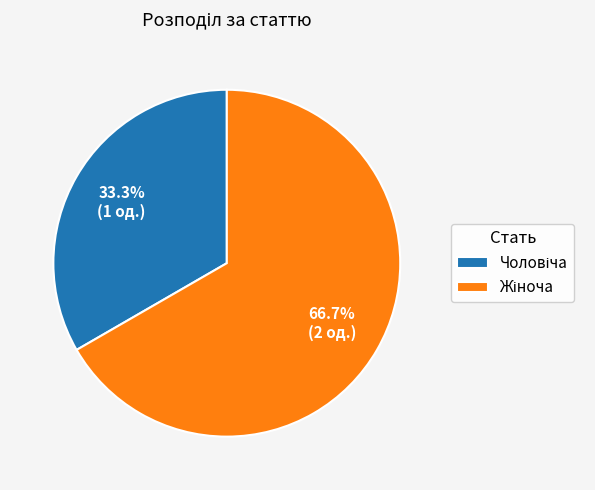

Is there any slice that represents more than half of the pie?

Yes